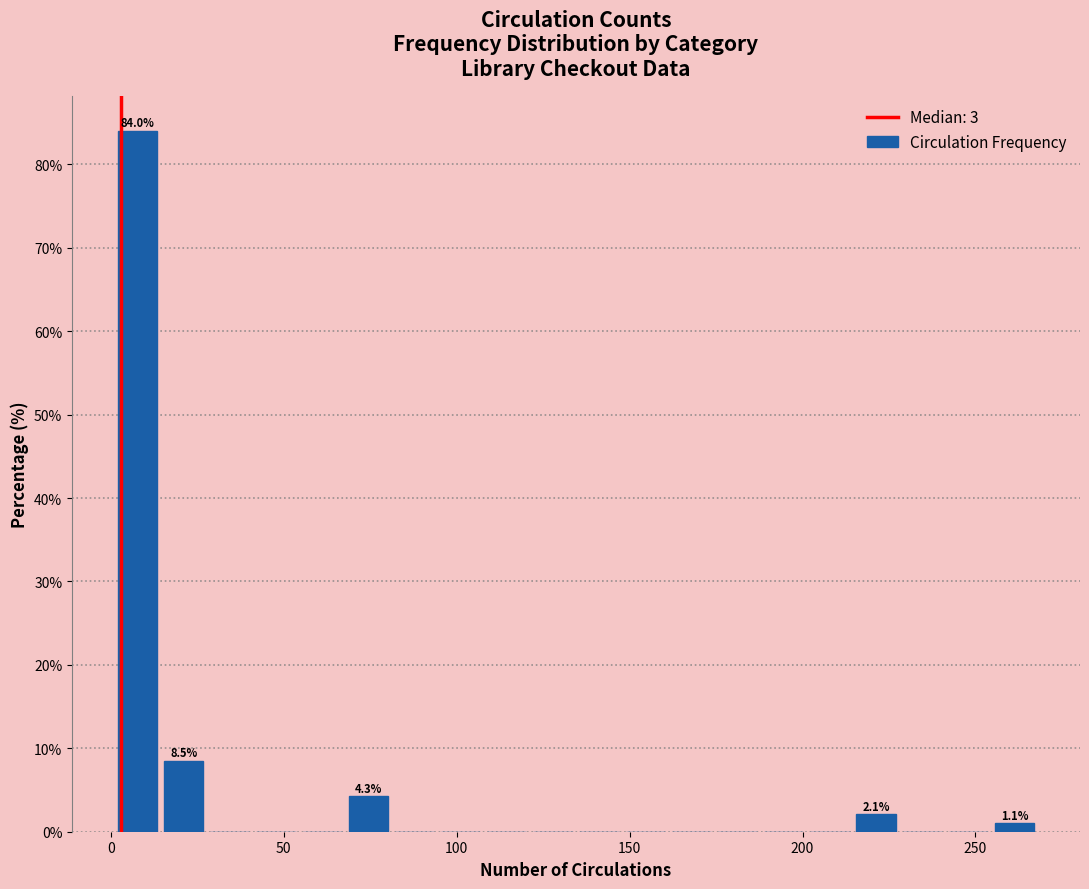

Around what value on the x-axis is the tallest bar? Give the approximate position of its centre, as read against the axis.

10